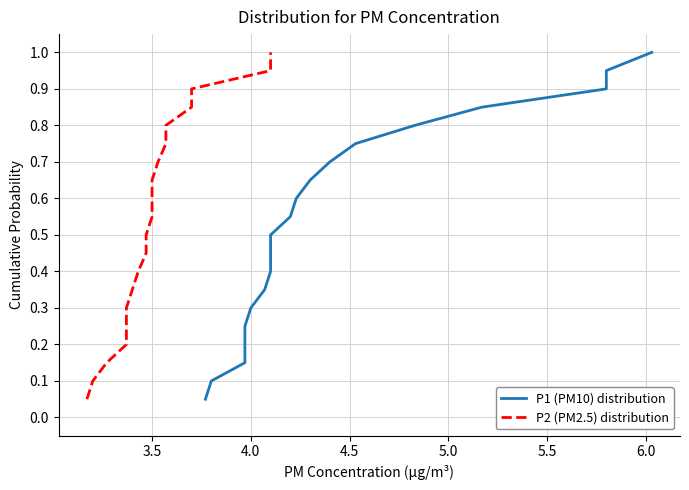

What is the difference between the maximum and second lowest values in the P1 (PM10) distribution series?

0.9